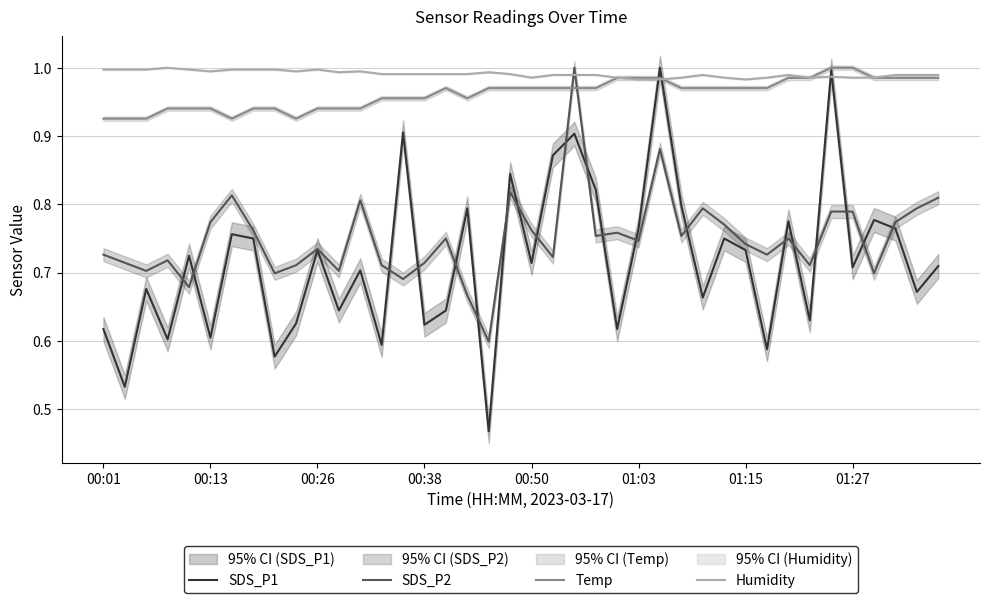

How many intersections are there between Humidity and SDS_P2?

2